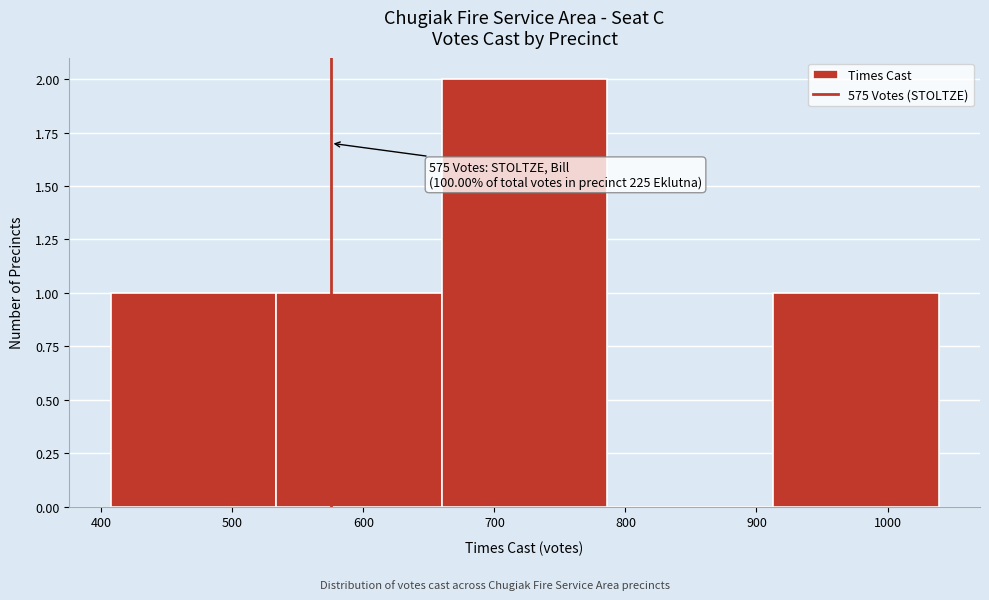

Which range on the x-axis has the tallest bar?

660 to 790